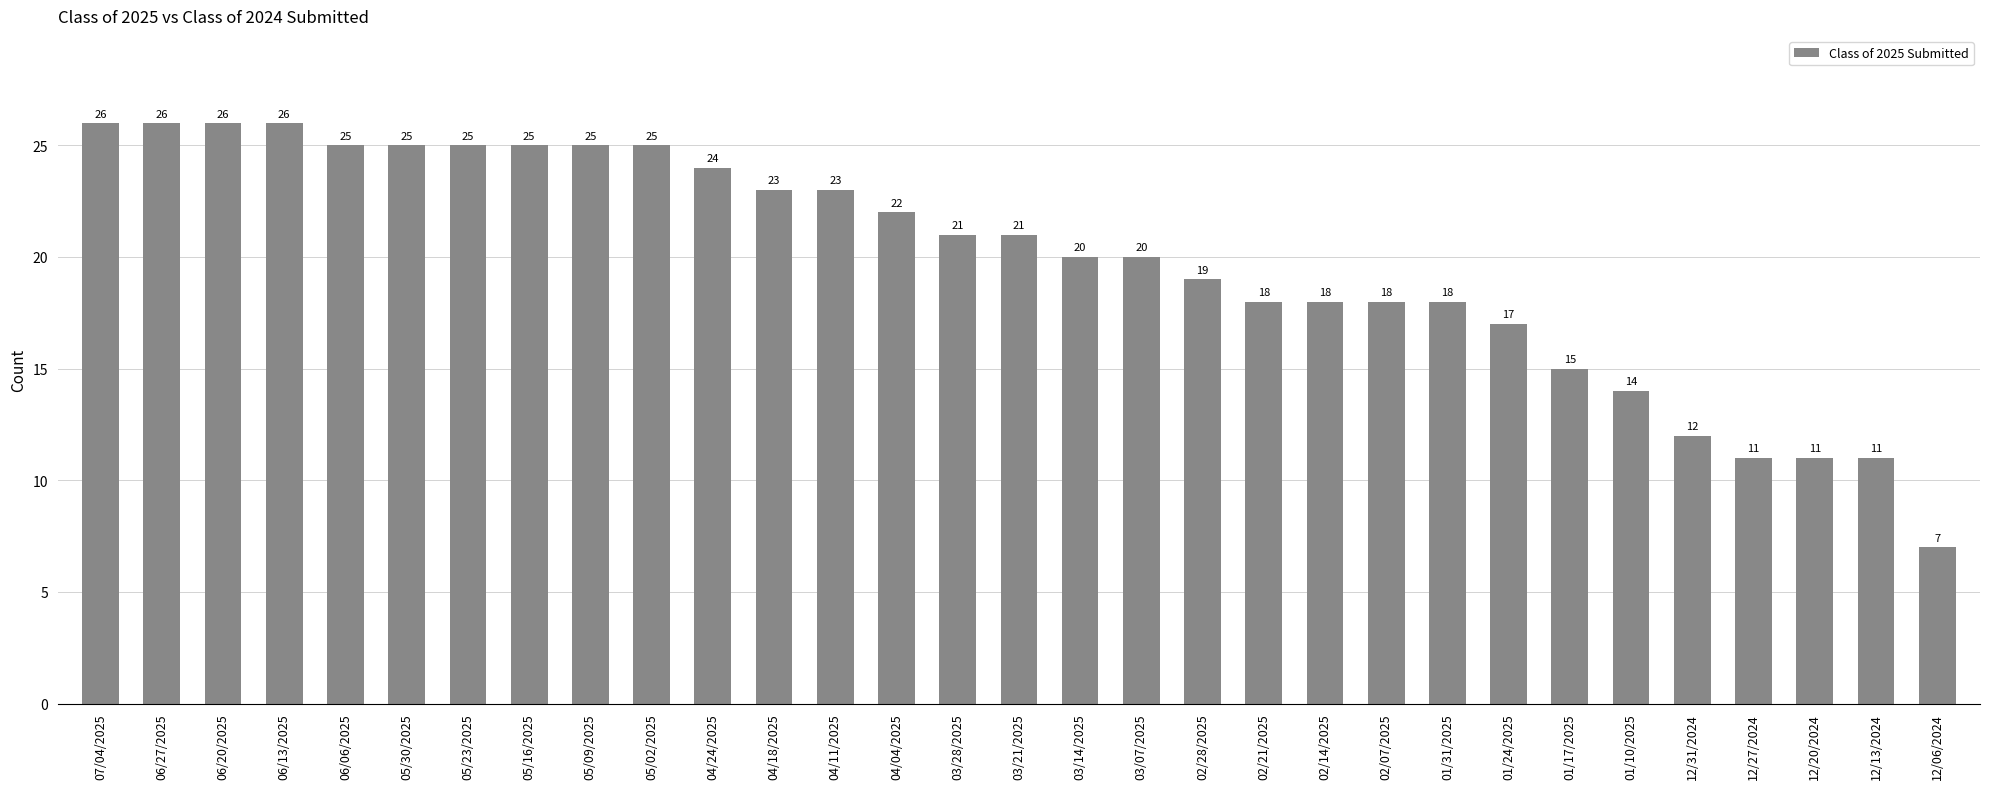

Read the value at 03/21/2025, to the nearest 5.

20